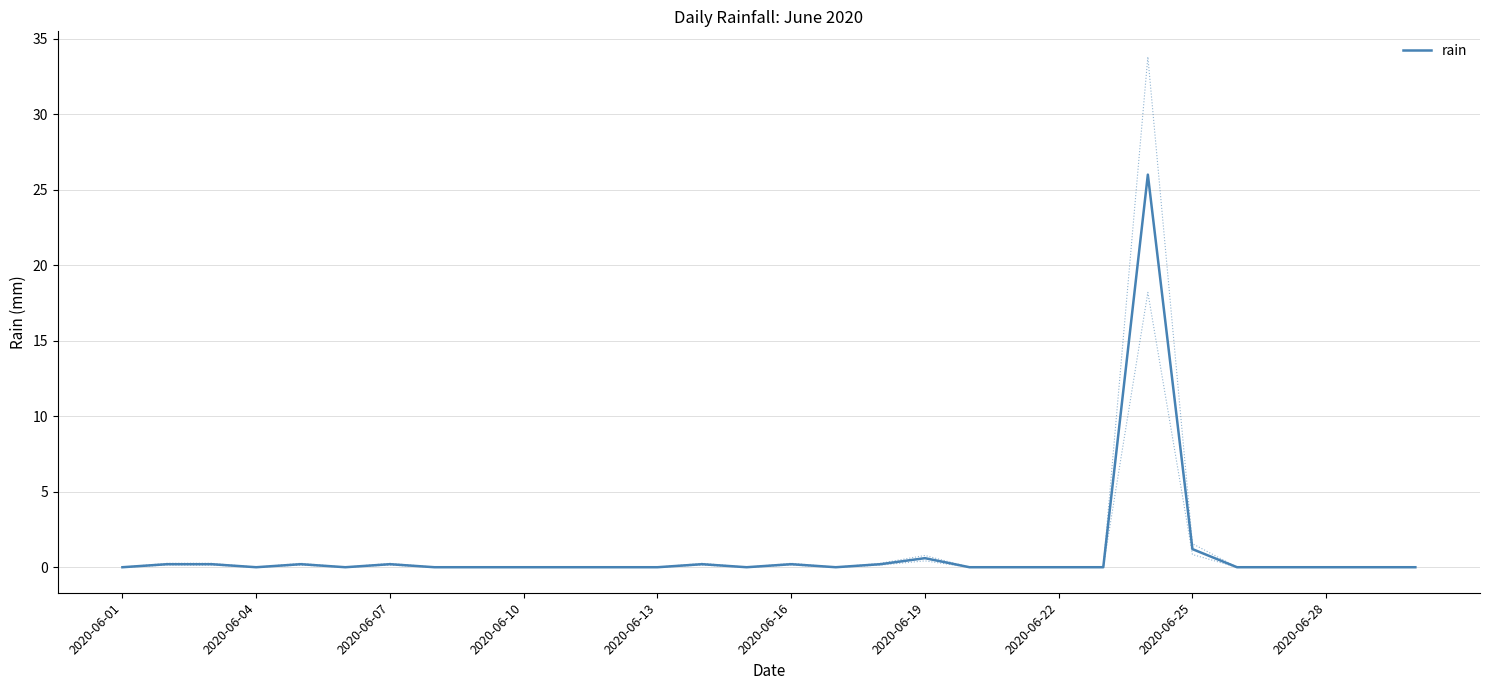

True or false: rain has a value of 0.2 at 2020-06-16.

True